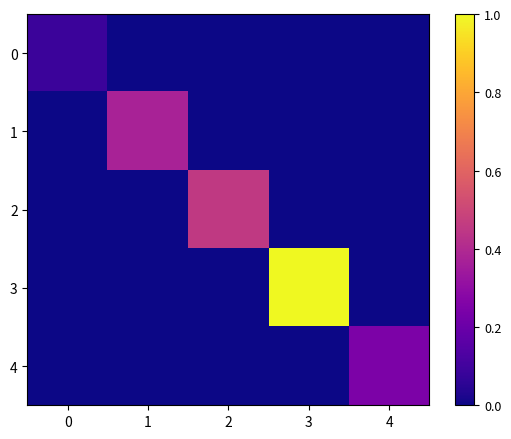

Between 4 and 2, which is larger?

4